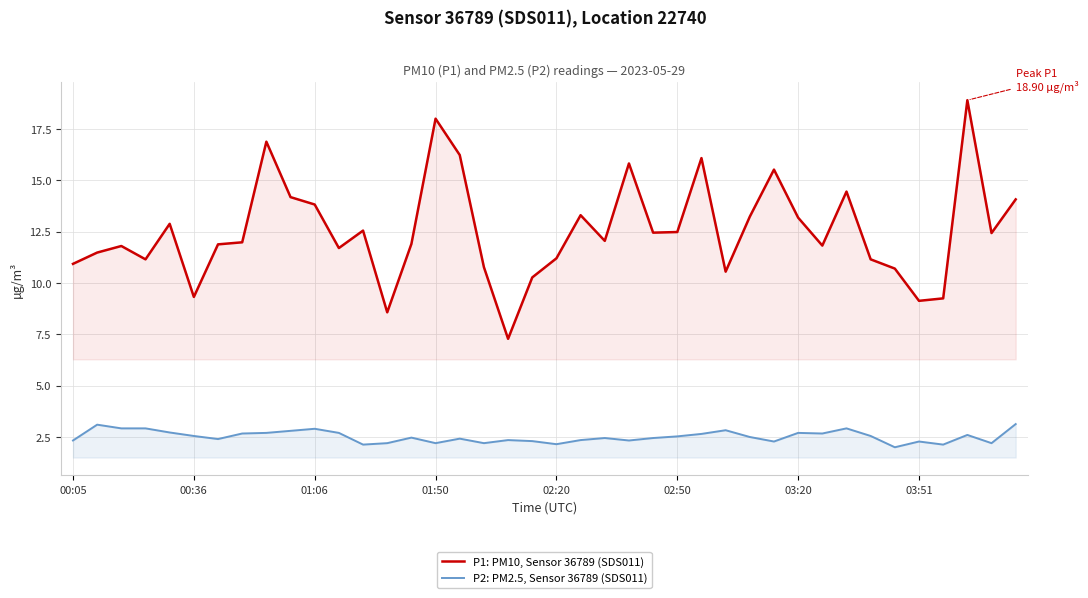

What is the lowest value of the P1: PM10, Sensor 36789 (SDS011) series?

7.3